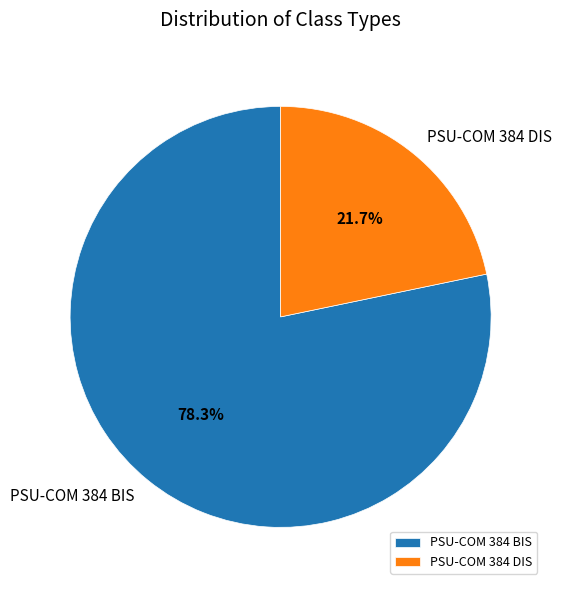

Does PSU-COM 384 DIS represent more than half of the total?

No